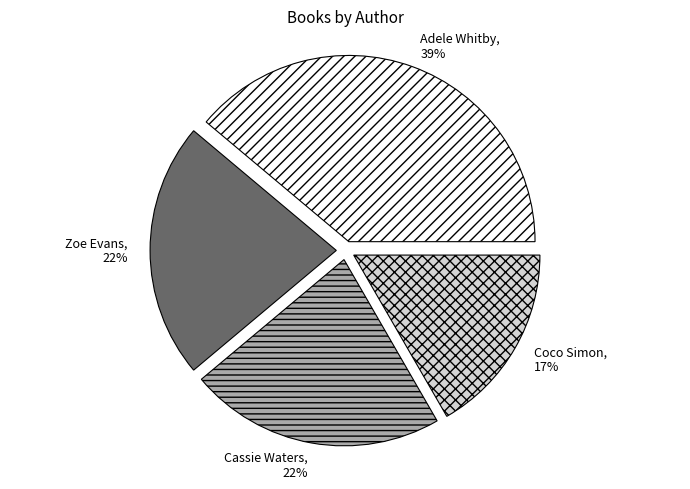

To the nearest percent, what is the average slice percentage?

25%